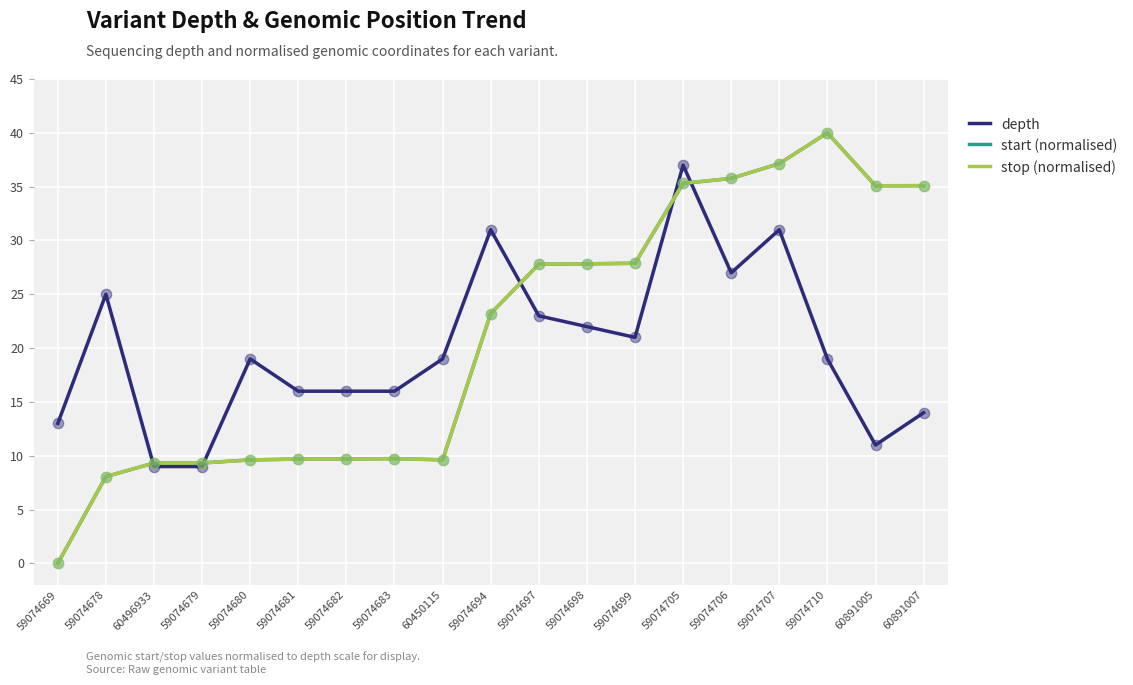

What is the total value across all series at 59074698?

77.7